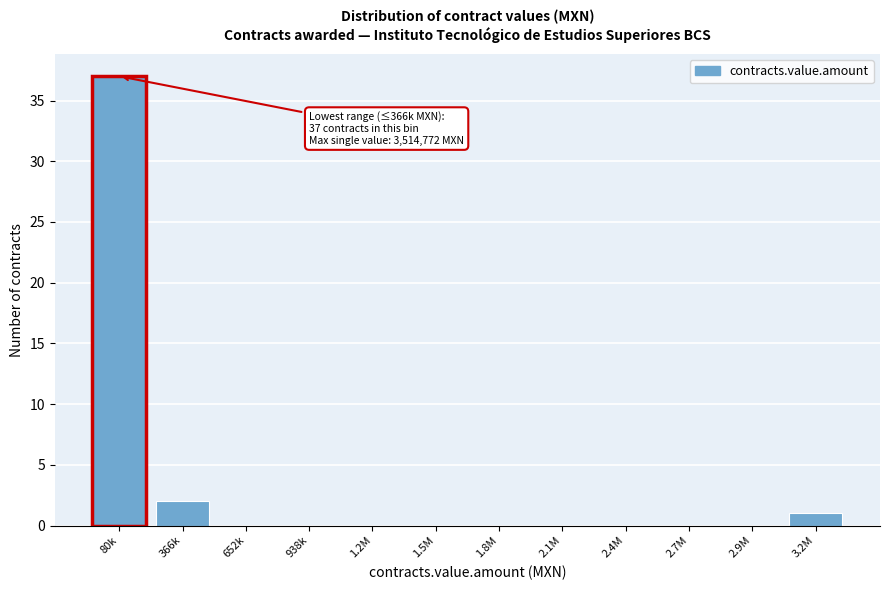

Reading left to right, what are all the values shown in this chart?

80k=37	366k=2	652k=0	938k=0	1.2M=0	1.5M=0	1.8M=0	2.1M=0	2.4M=0	2.7M=0	2.9M=0	3.2M=1